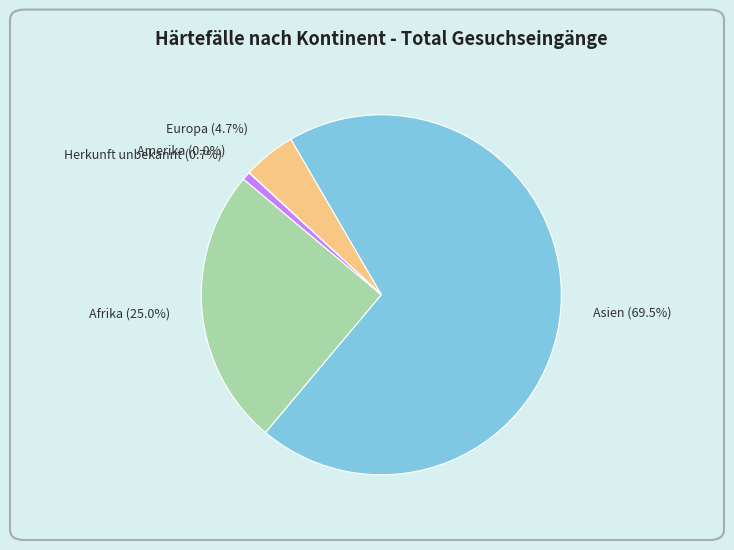

Which slice is the largest?

Asien